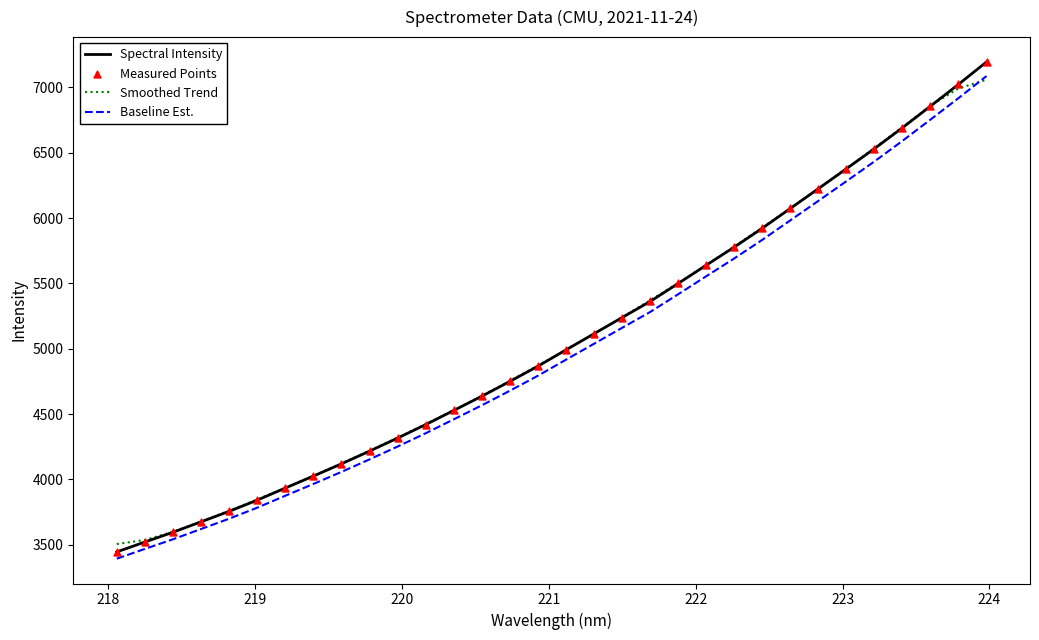

What is the highest value of the Baseline Est. series?

7086.6